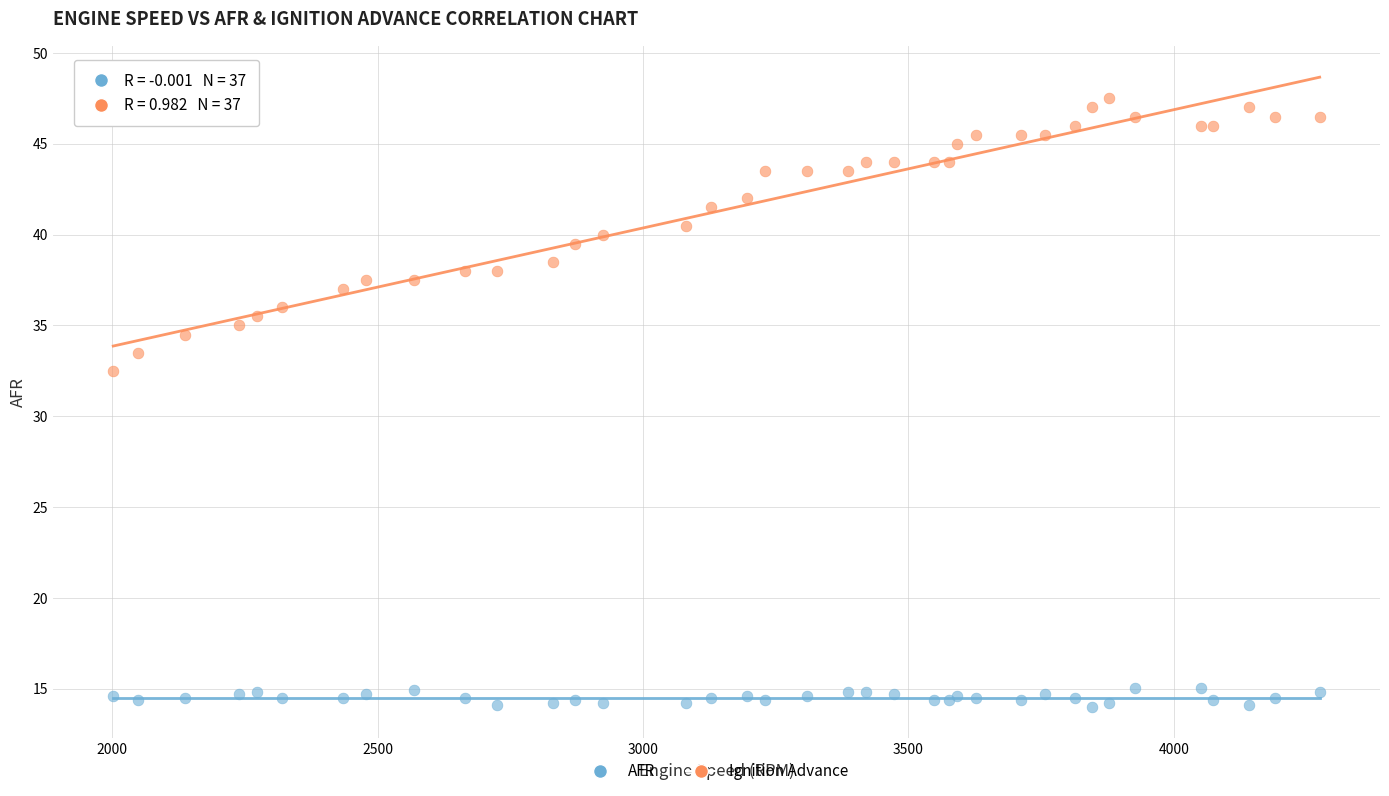

Which series has the widest spread of Y values?

Ignition Advance